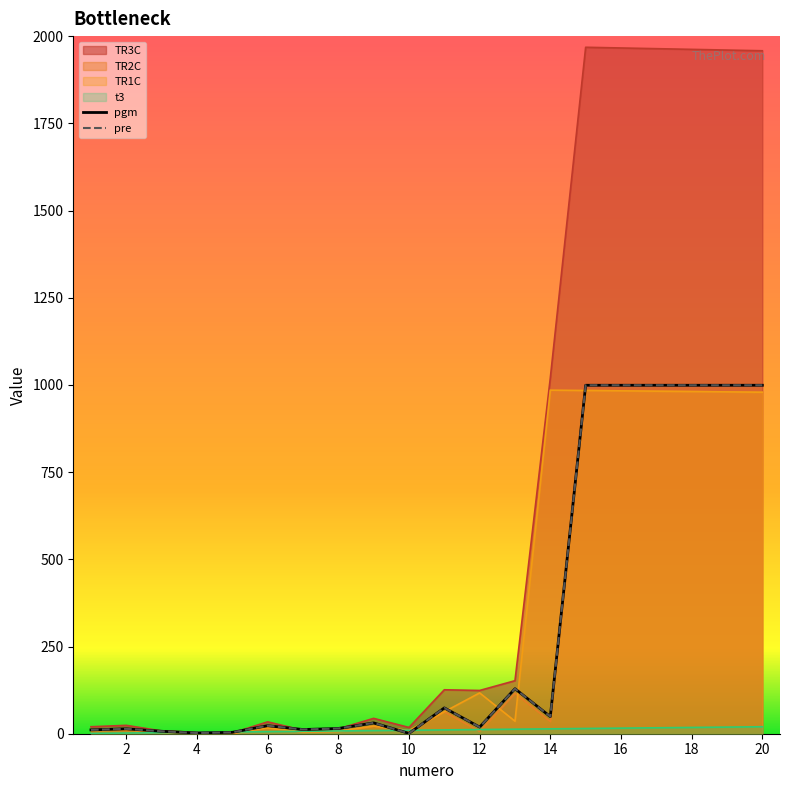

Which has a higher value, 8 or 12?

12